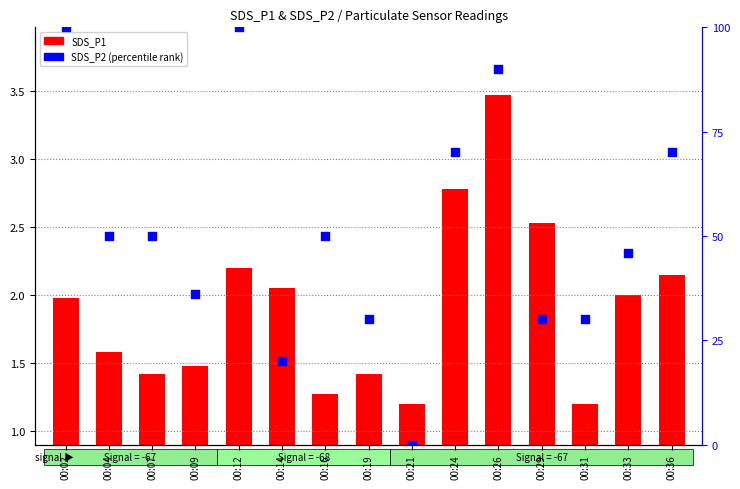

Is the value of SDS_P1 at 00:31 greater than the value of SDS_P2 (percentile) at 00:36?

No